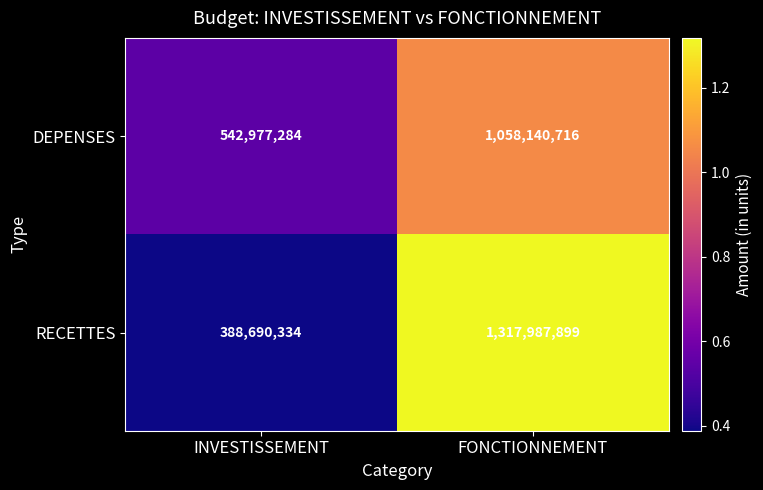

How many categories are shown in the chart?

2